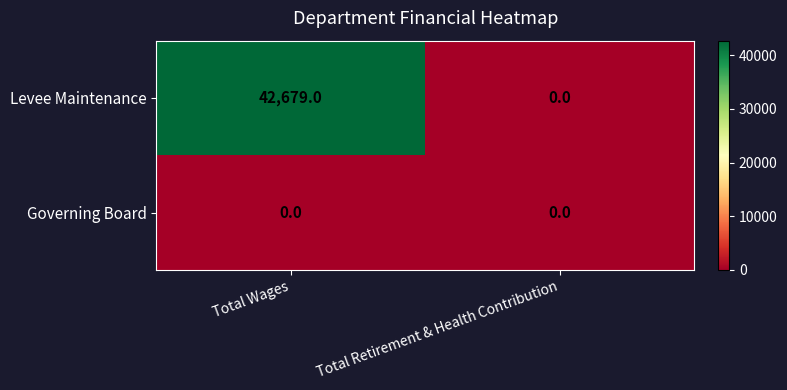

List the series in order of their peak value, highest first.

Levee Maintenance, Governing Board